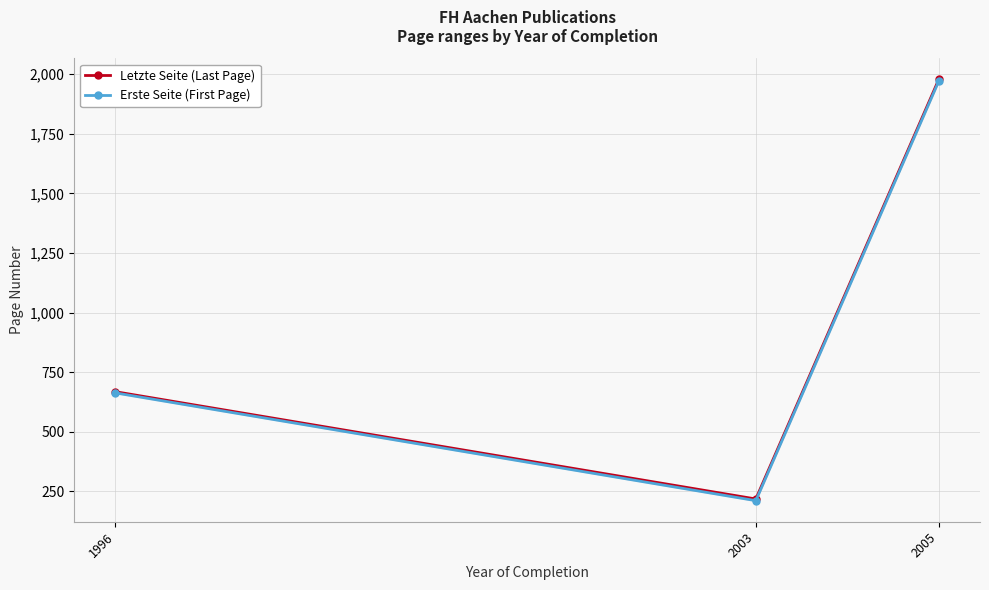

Is it true that Letzte Seite (Last Page) equals 668 at 1996?

True